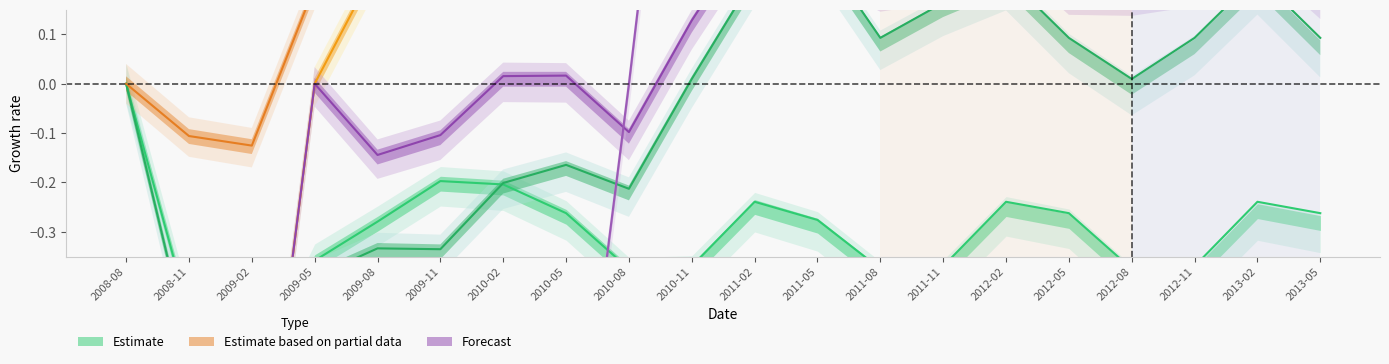

What is the minimum value shown in the chart?

-1.0